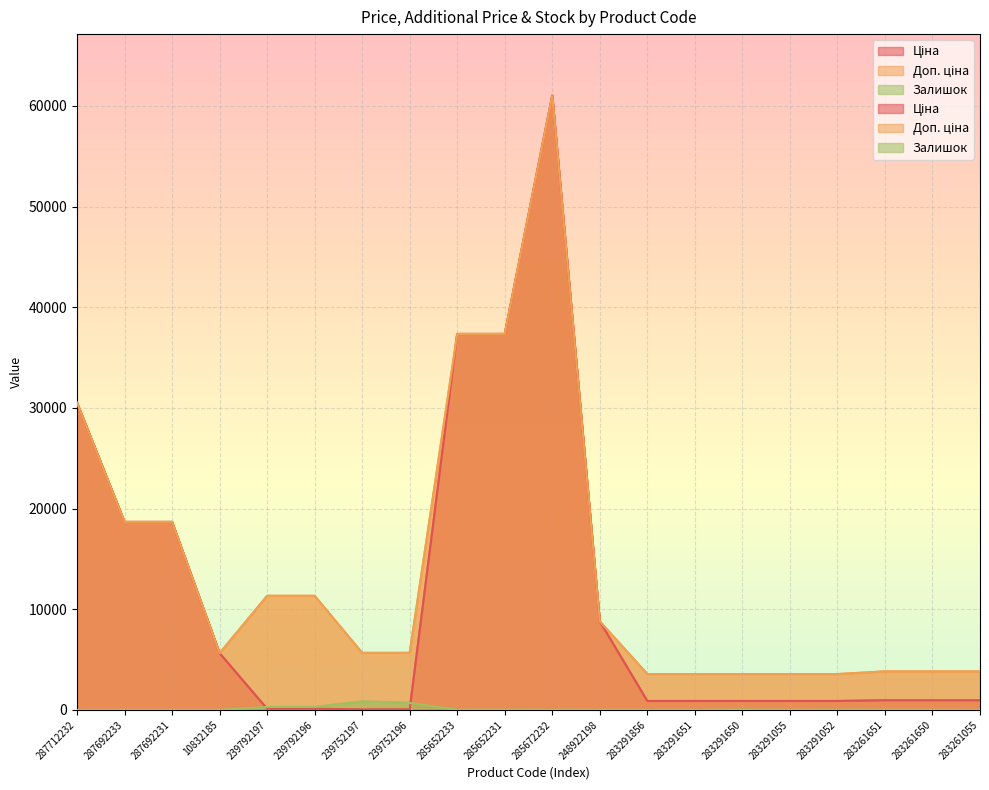

Which series has the largest range (max minus min)?

Ціна